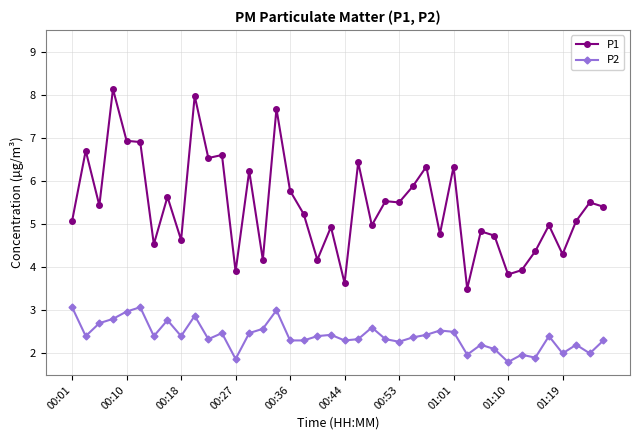

What is the value of the P2 point at the 18th from the left?

2.3